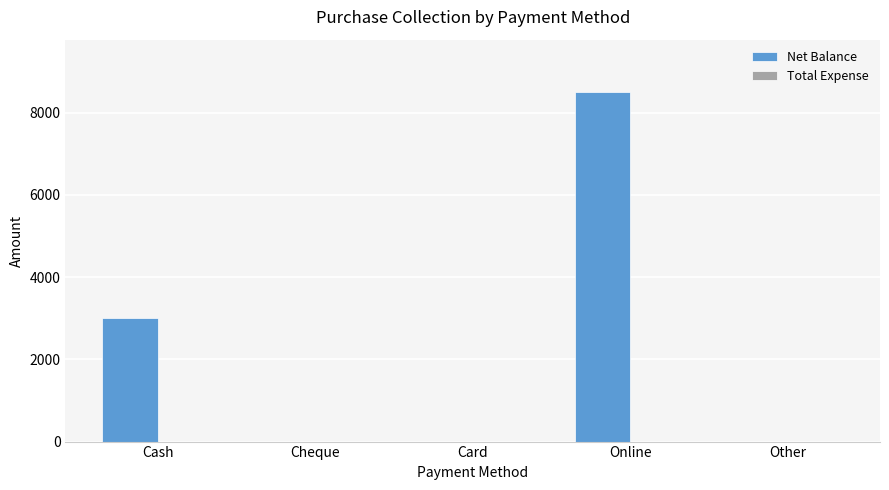

Which has a higher value, Cash or Other?

Cash